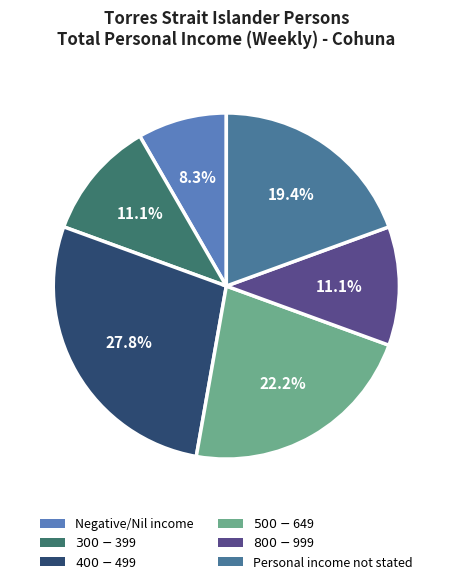

To the nearest percent, what portion does $300-$399 represent?

11%